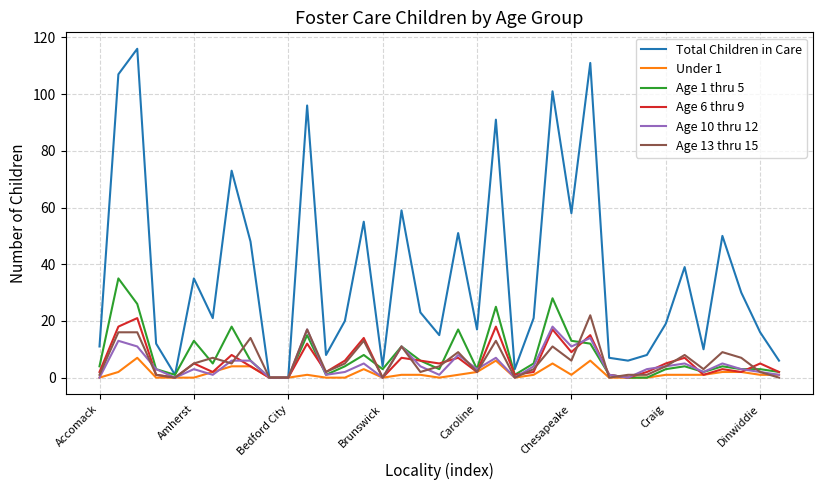

Which series has the largest total across all categories?

Total Children in Care